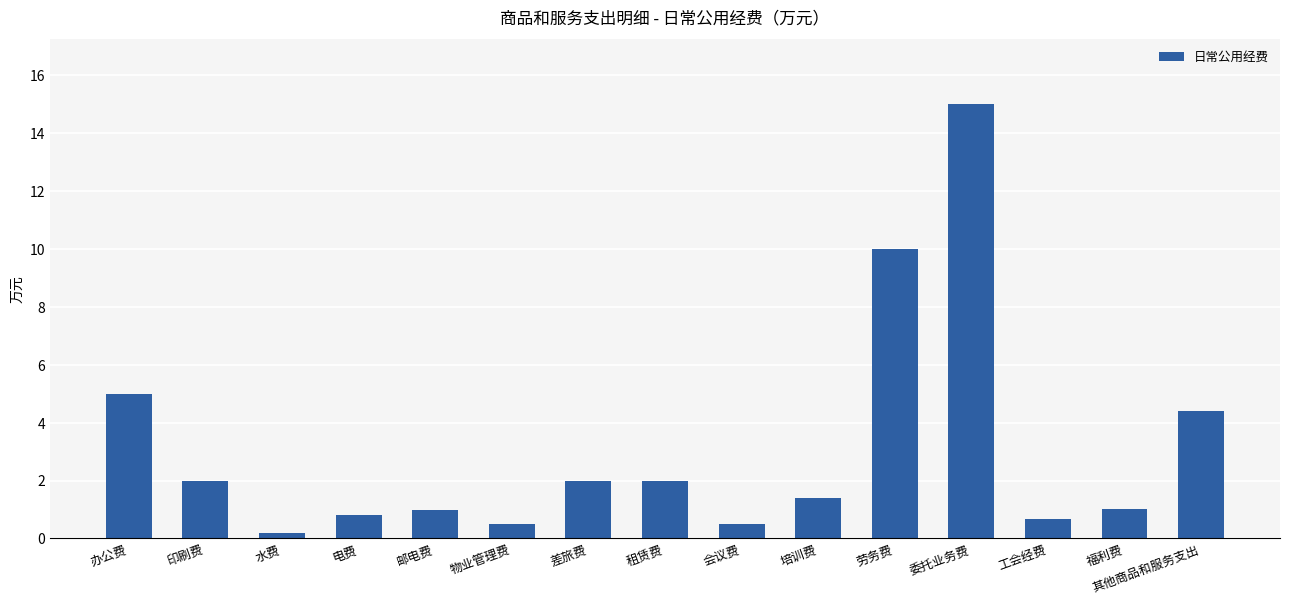

Reading right to left, list all the values displayed in this chart.

4.4	1.0	0.7	15.0	10.0	1.4	0.5	2.0	2.0	0.5	1.0	0.8	0.2	2.0	5.0